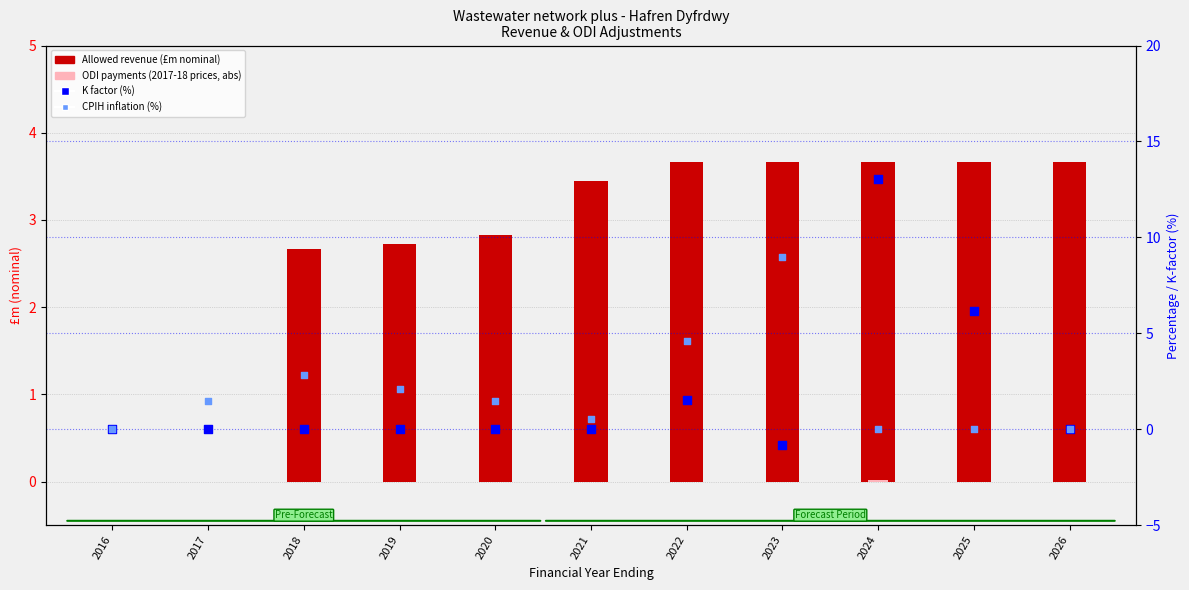

At which category is the sum across all series the highest?

2024